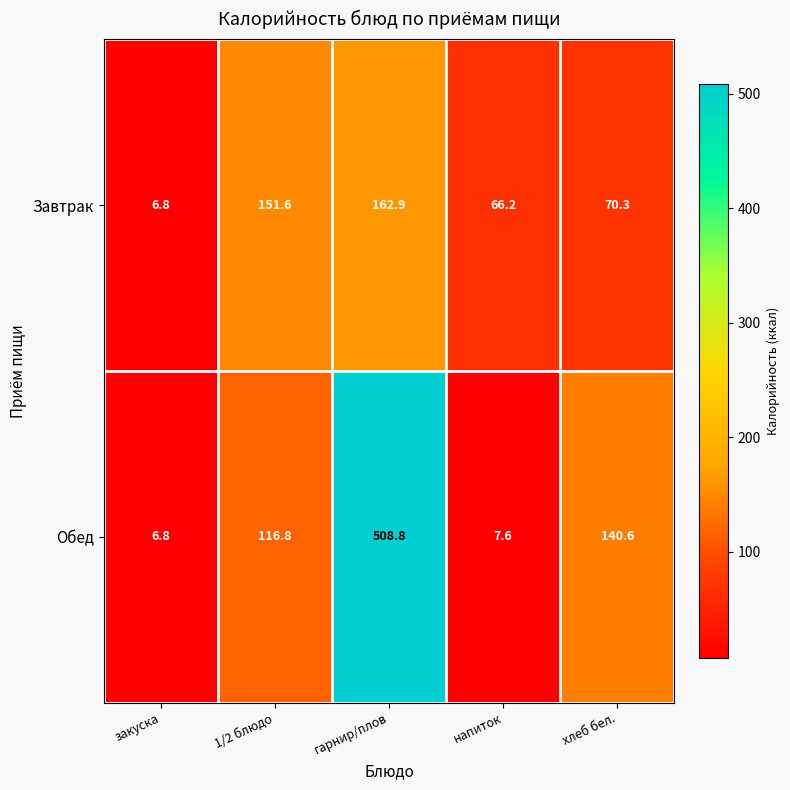

What is the difference between the maximum and minimum values in the Обед series?

502.0